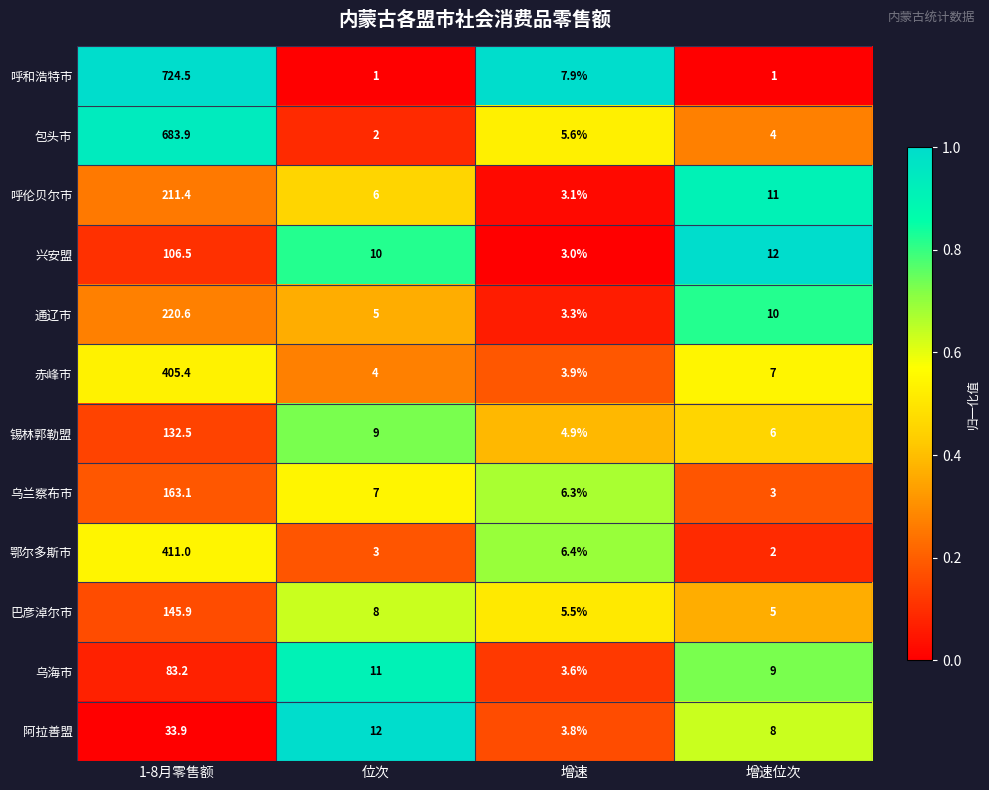

At which label does 乌海市 reach its minimum?

增速